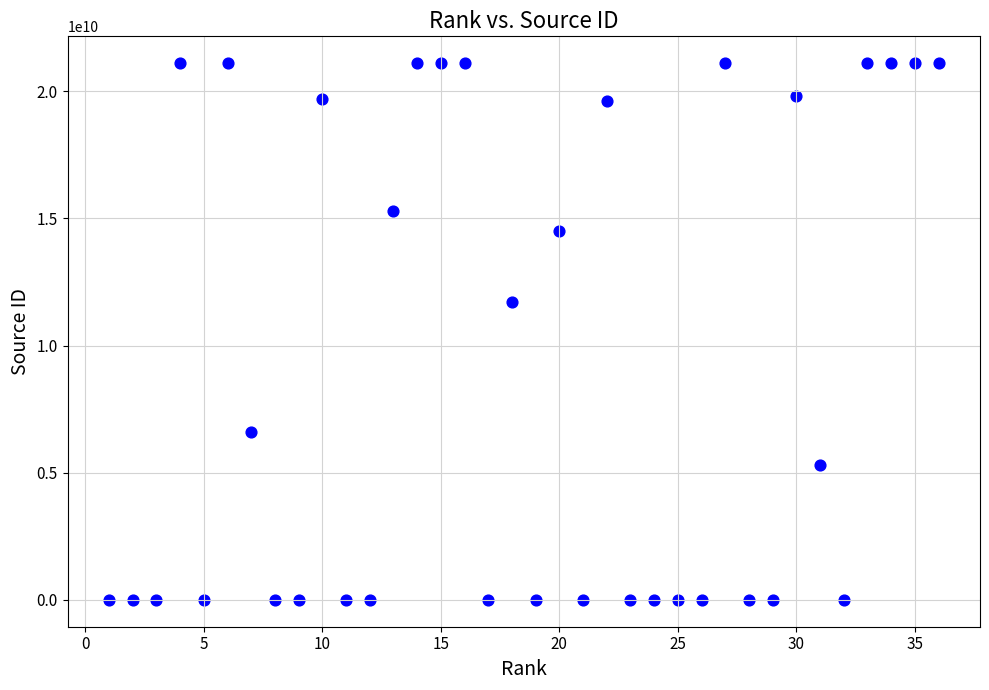

What is the range of Y values (max minus min)?

21101122962